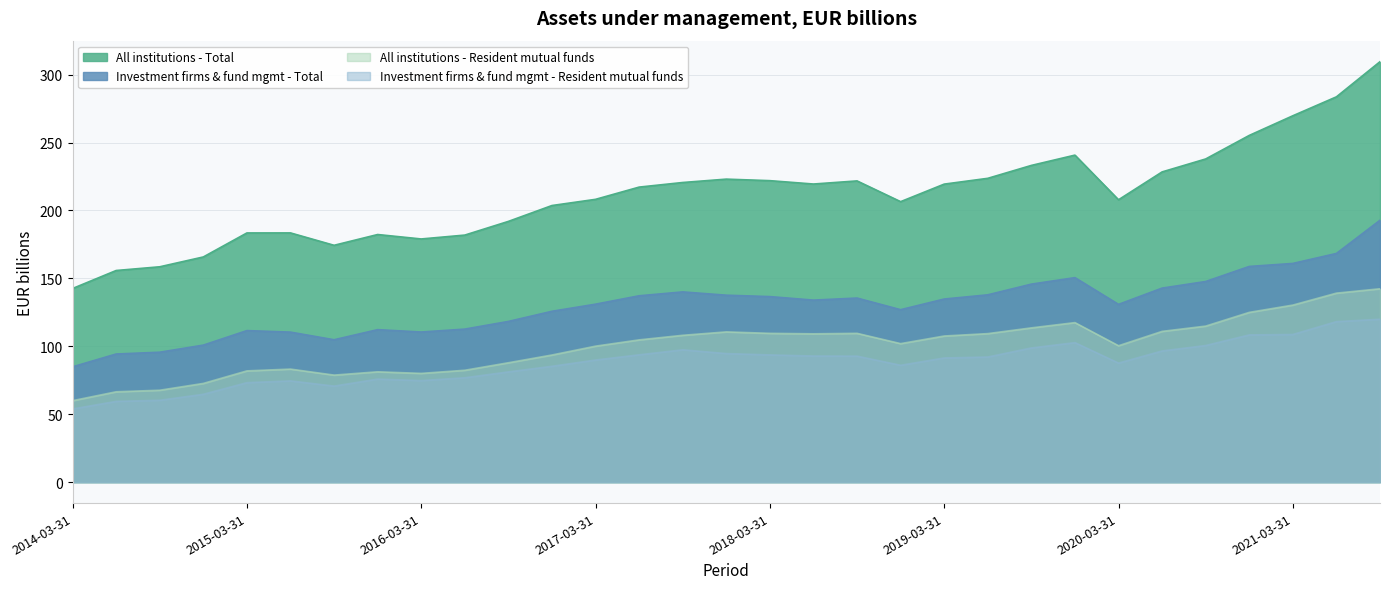

What is the highest value of the Investment firms & fund mgmt - Resident mutual funds series?

119.9